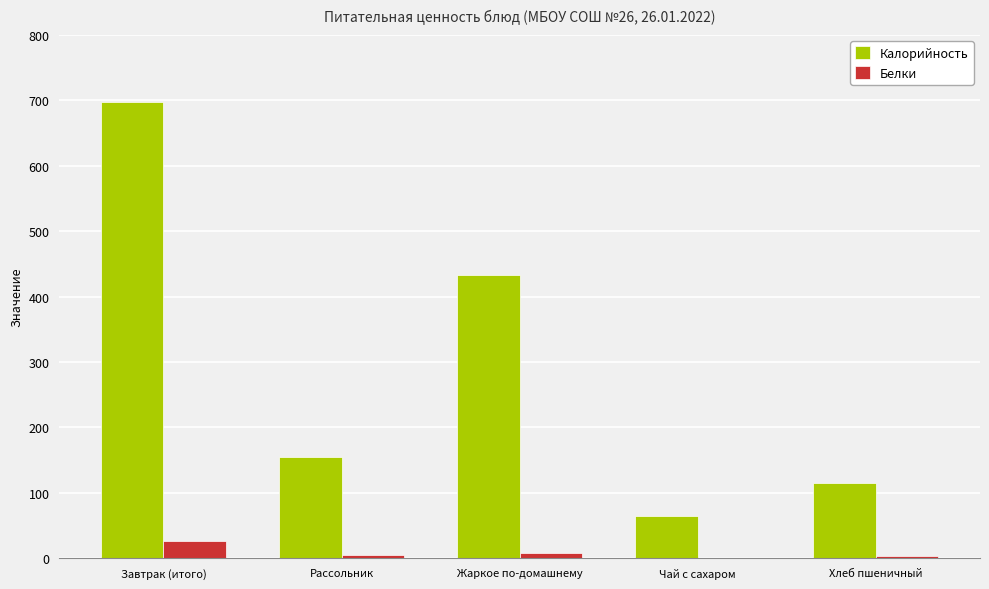

Which series has the largest range (max minus min)?

Калорийность